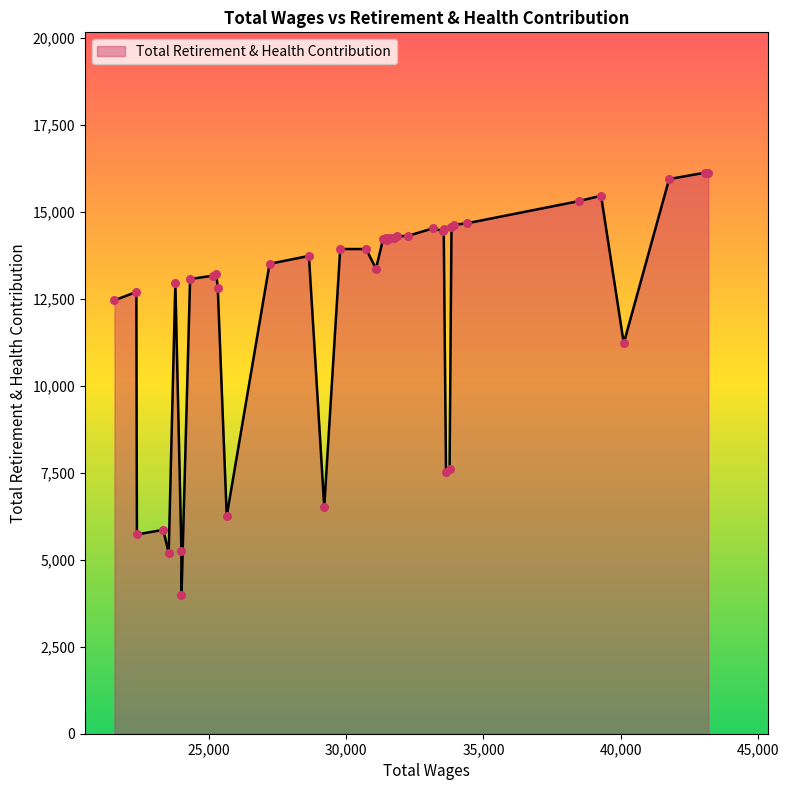

What is the minimum value shown in the chart?

3991